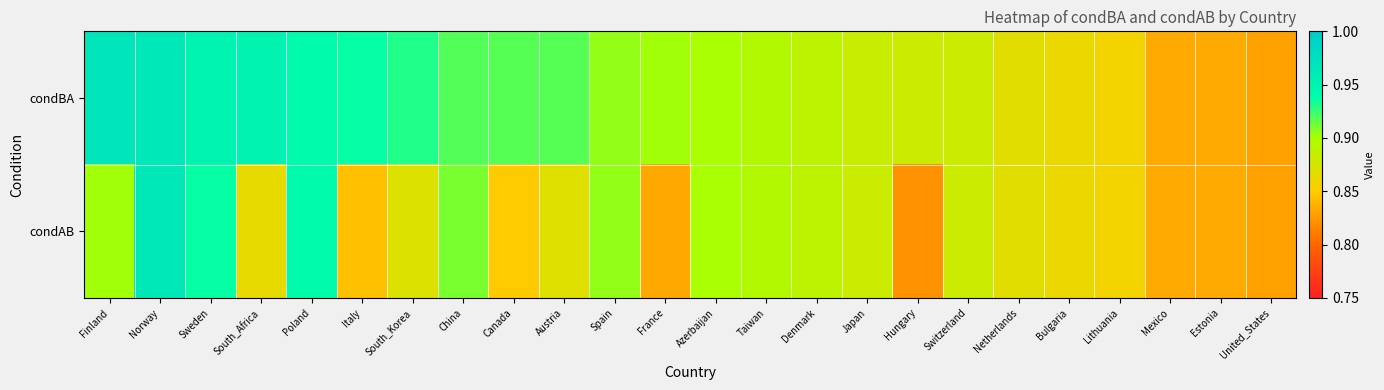

How many categories are shown in the chart?

24